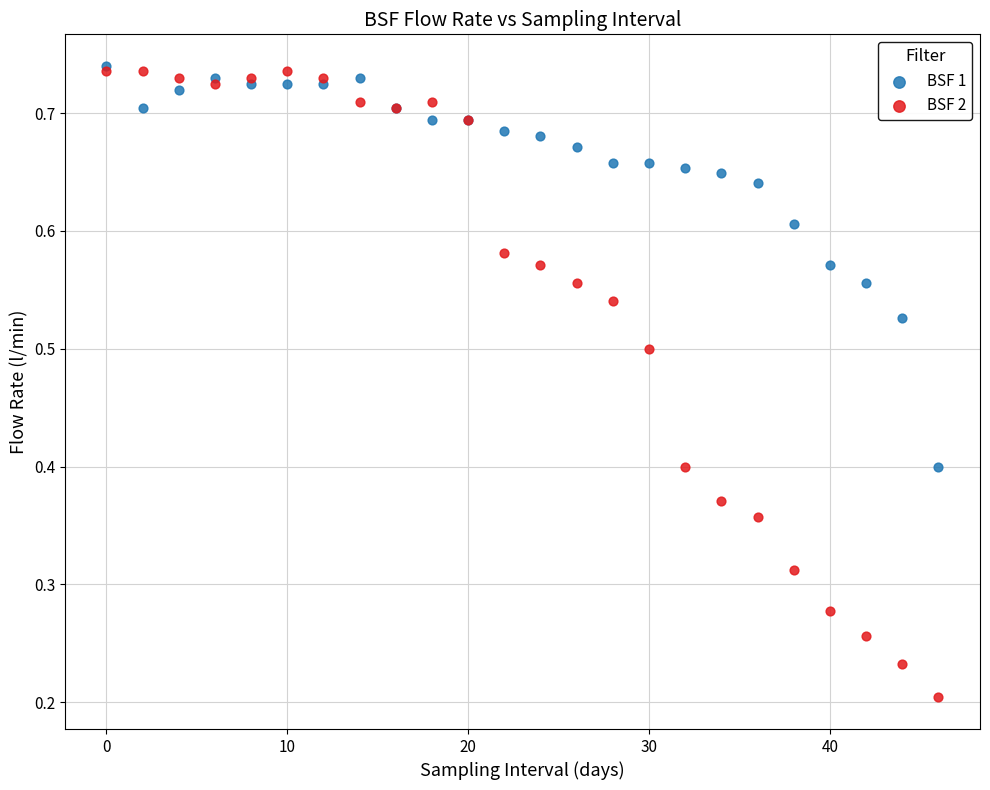

Which series has the widest spread of Y values?

BSF 2